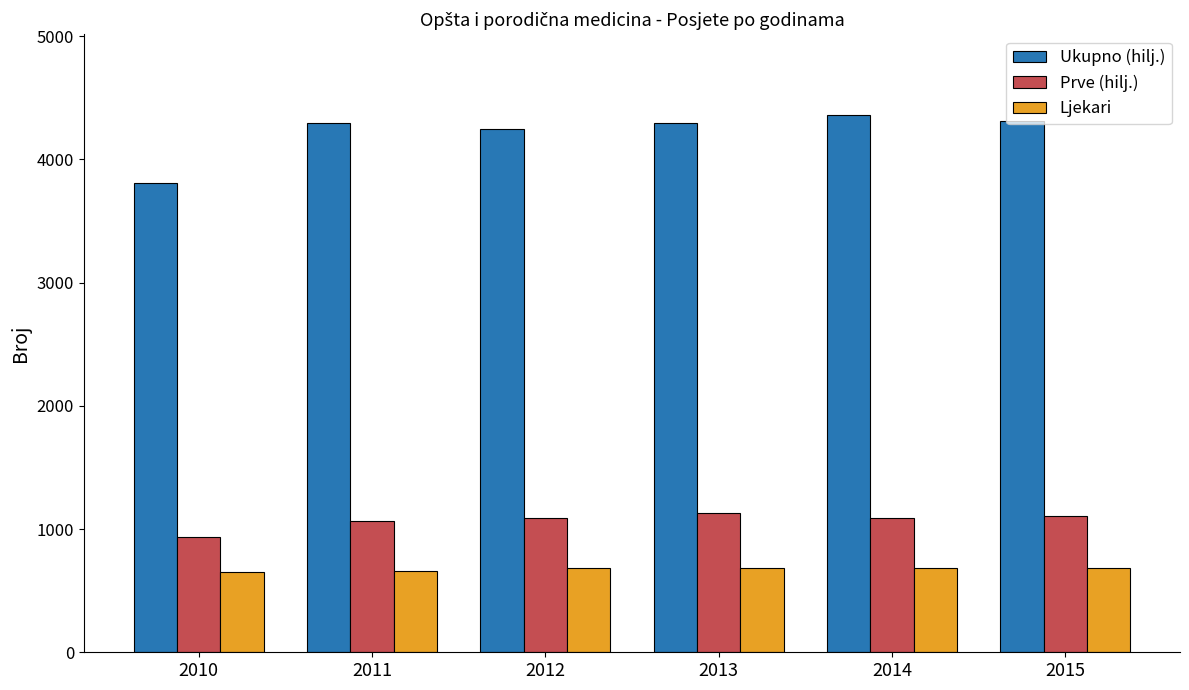

At which label does Ljekari first exceed 682?

2013